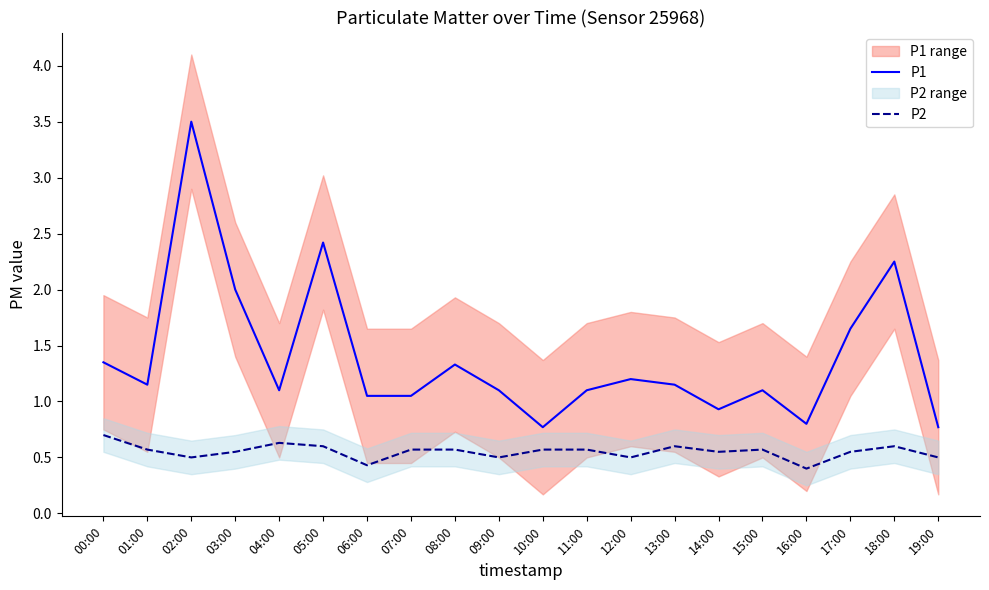

What is the sum of all P1 values?

27.8